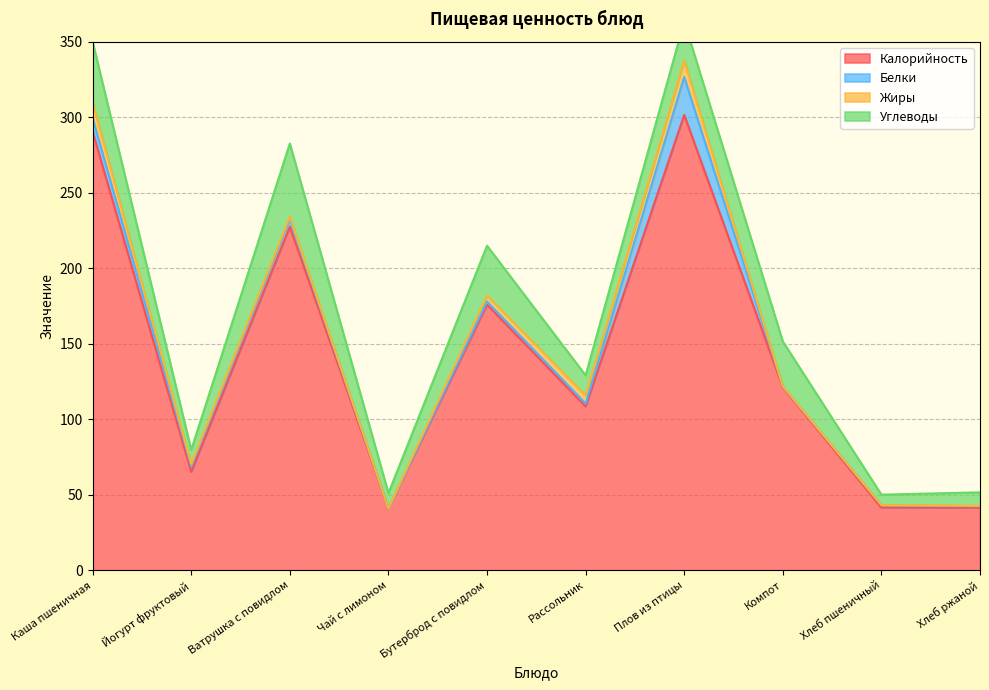

Count the number of data series in this chart.

4